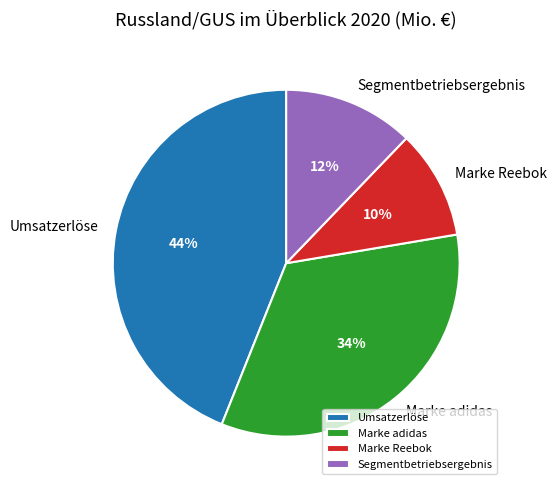

Do Segmentbetriebsergebnis and Marke Reebok together represent more than half of the pie?

No